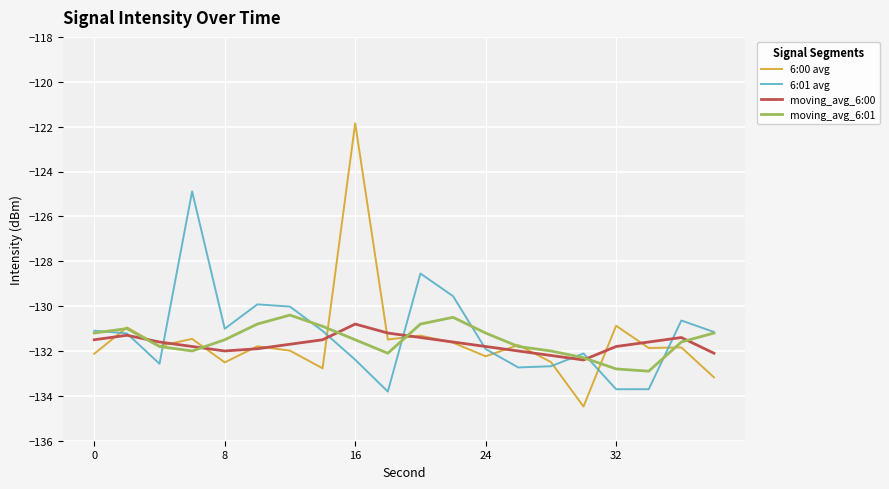

How many intersections are there between moving_avg_6:00 and 6:01 avg?

8